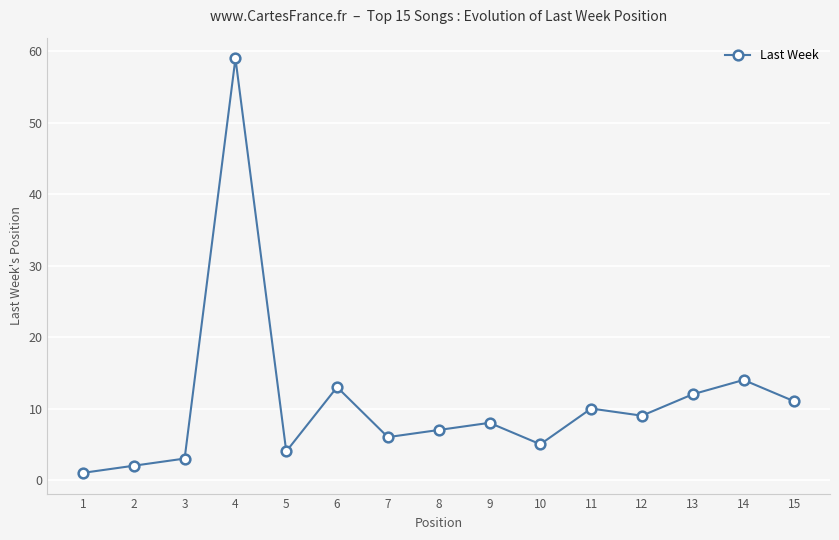

Which category has the lowest value across all series?

1